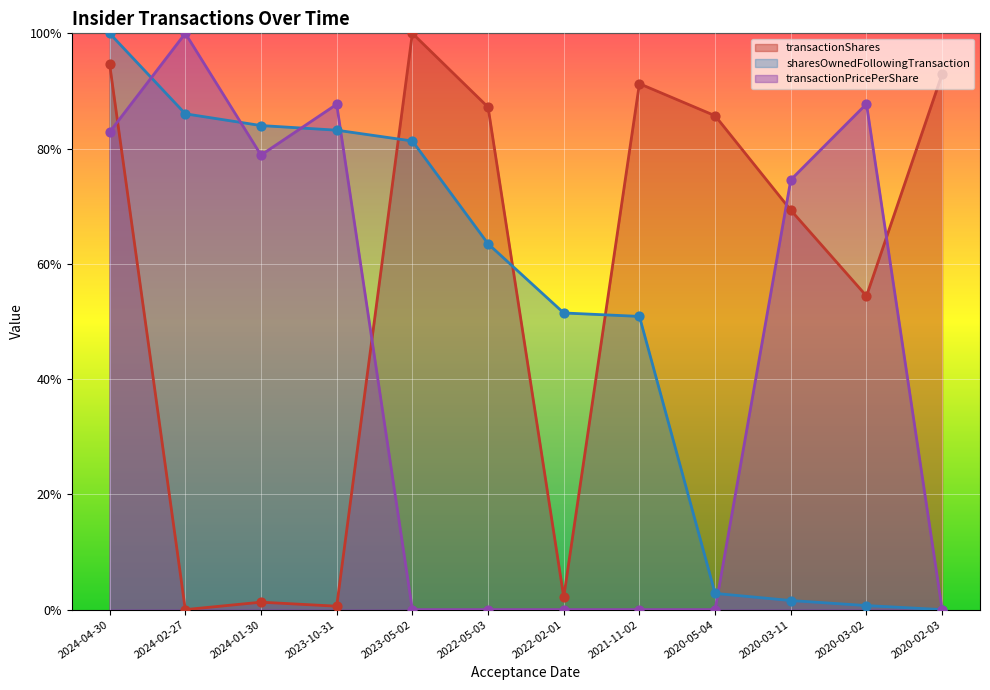

Which series has the largest total across all categories?

transactionShares